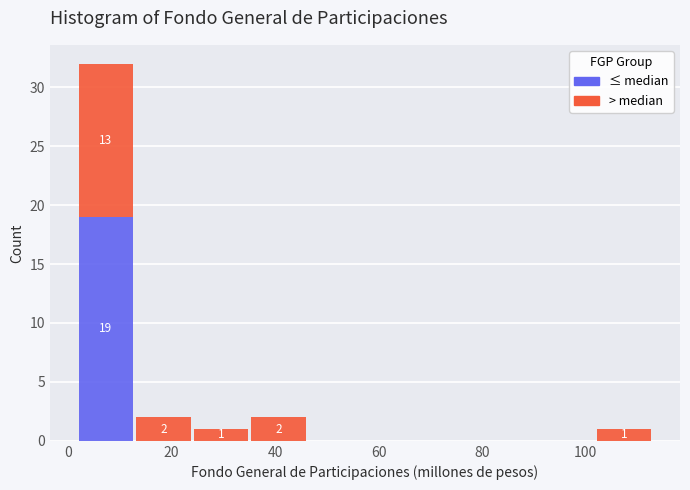

Which range on the x-axis has the tallest stacked bar (by total height)?

2 to 12